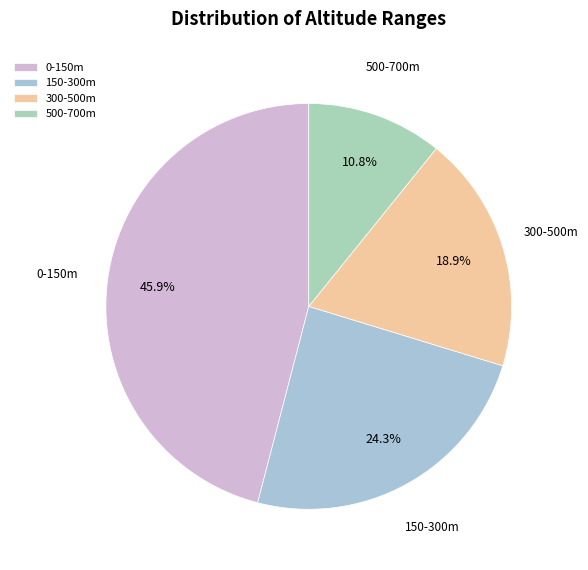

What is the ratio of the value at 150-300m to the value at 0-150m?

0.5